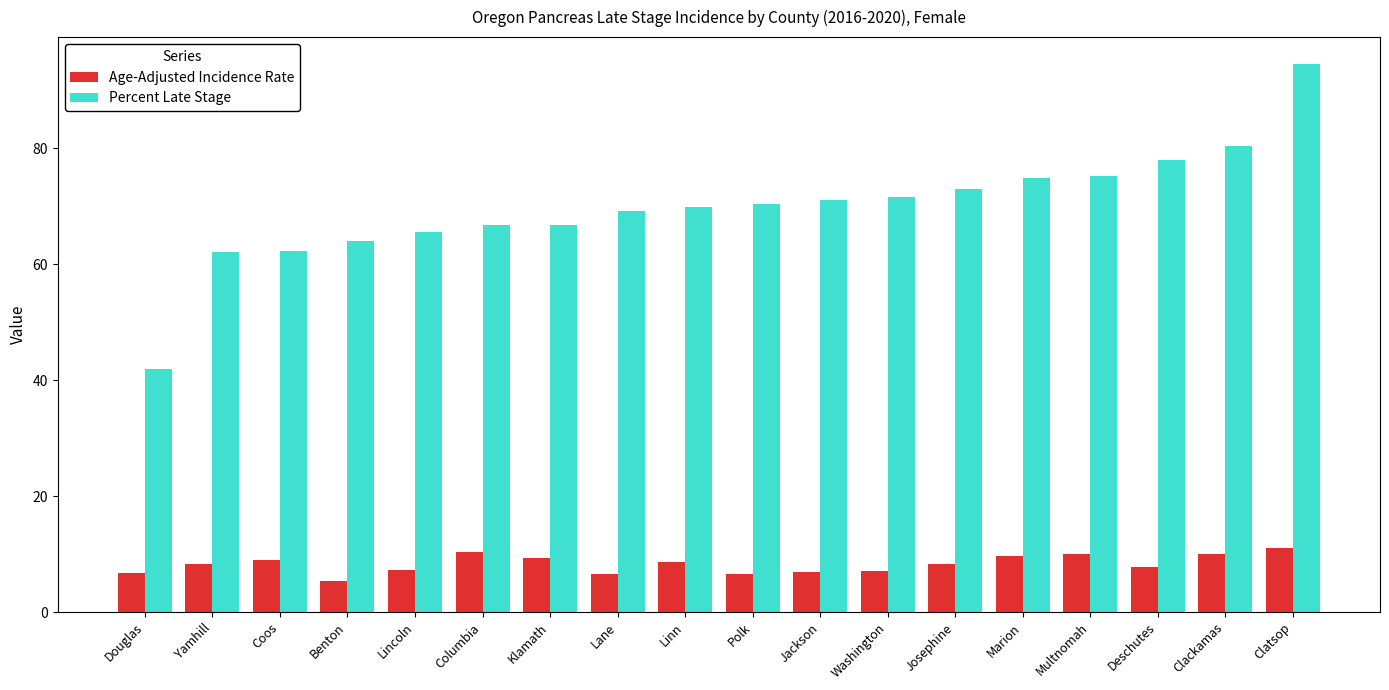

Which category has the lowest value in the Percent Late Stage series?

Douglas